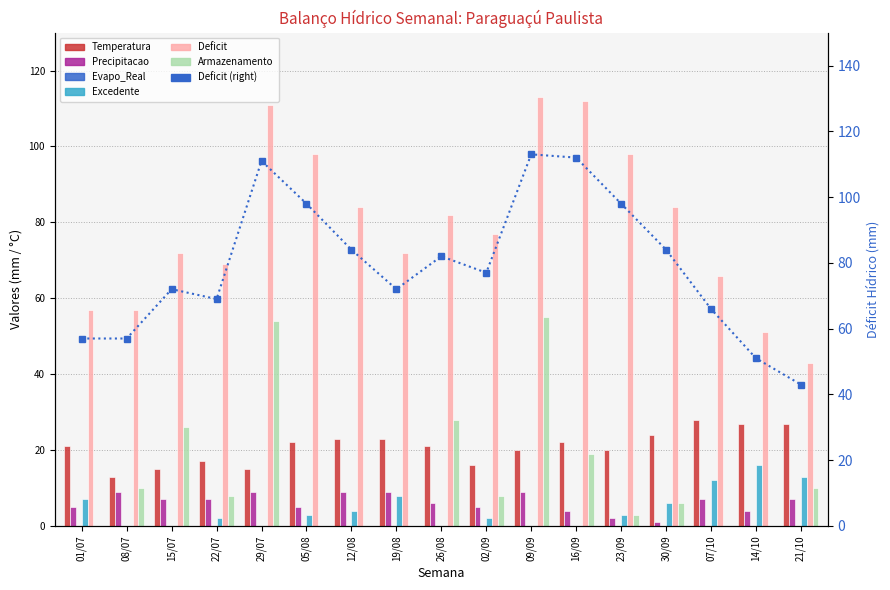

Read the Temperatura value at 21/10.

27